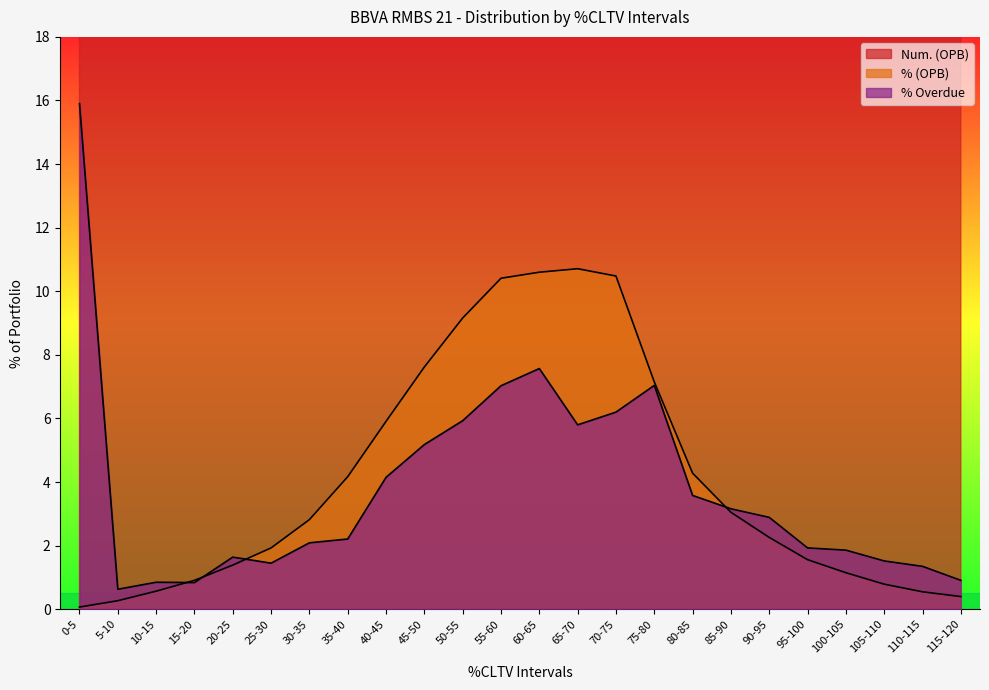

True or false: Num. (OPB) and % Overdue cross at least once.

False